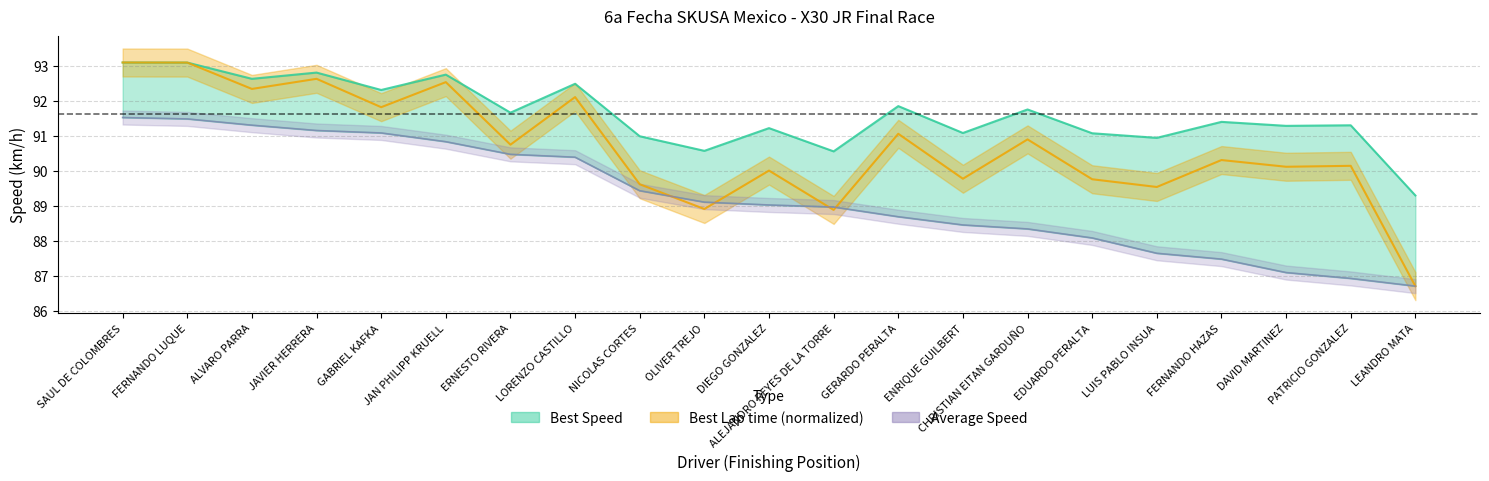

True or false: Average Speed has a value of 89.4 at NICOLAS CORTES.

True